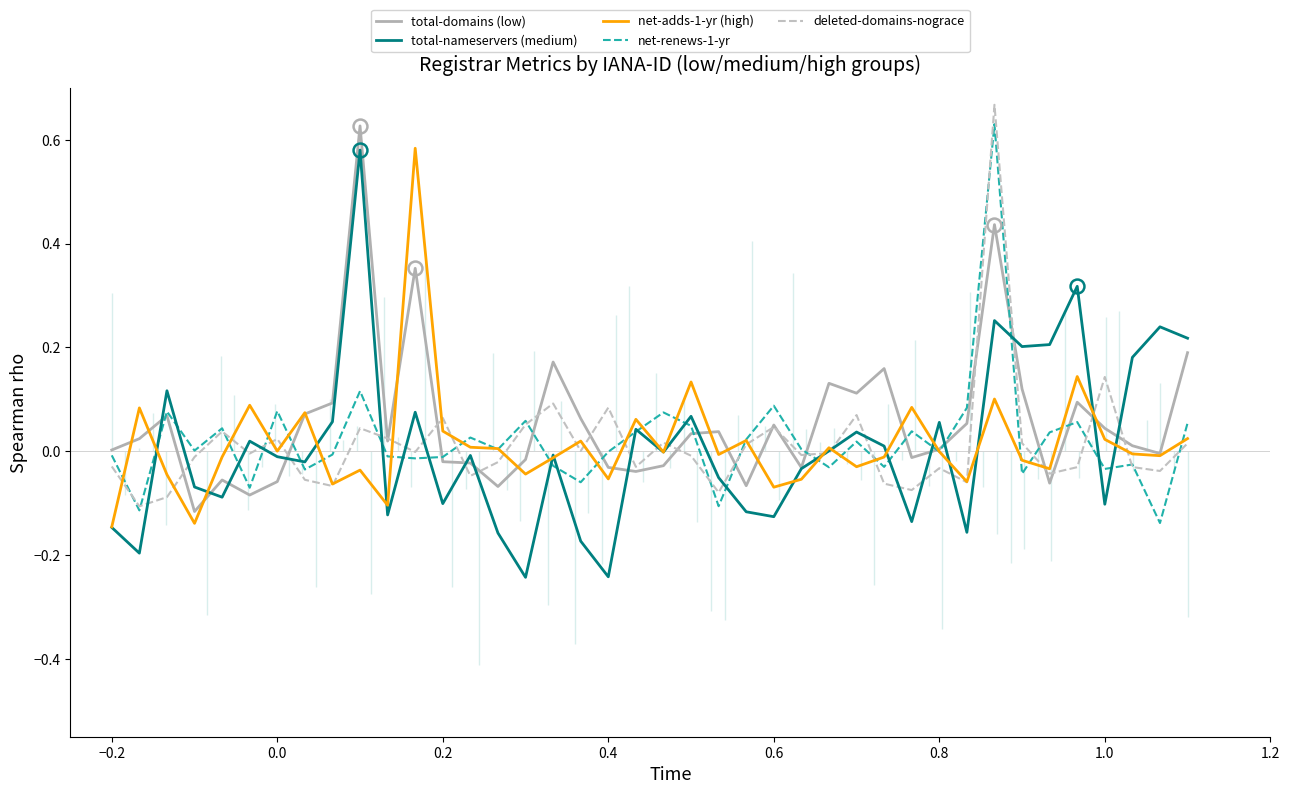

How many times do net-adds-1-yr (high) and net-renews-1-yr cross each other?

24